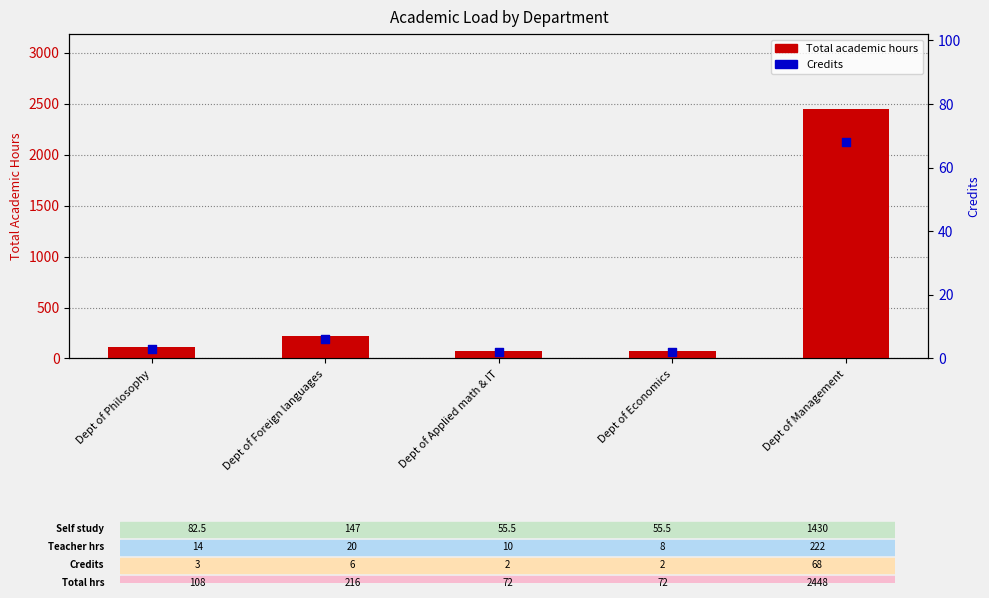

Which series contains the lowest Y value?

Credits